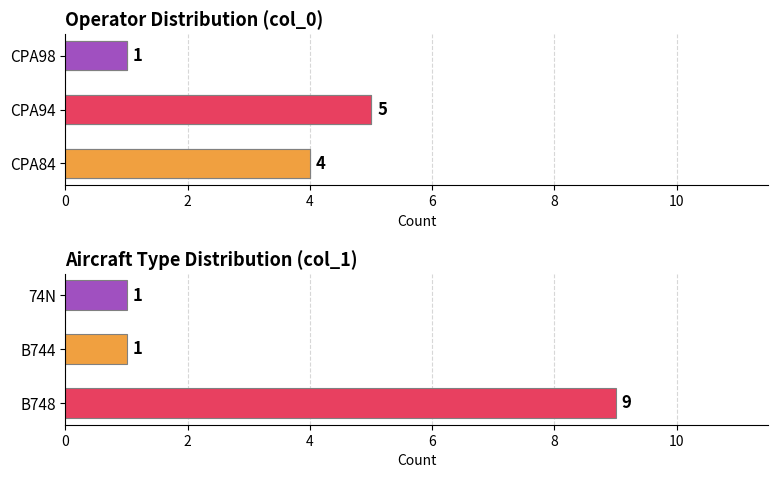

What is the ratio of the value at B744 to the value at CPA98?

1.0